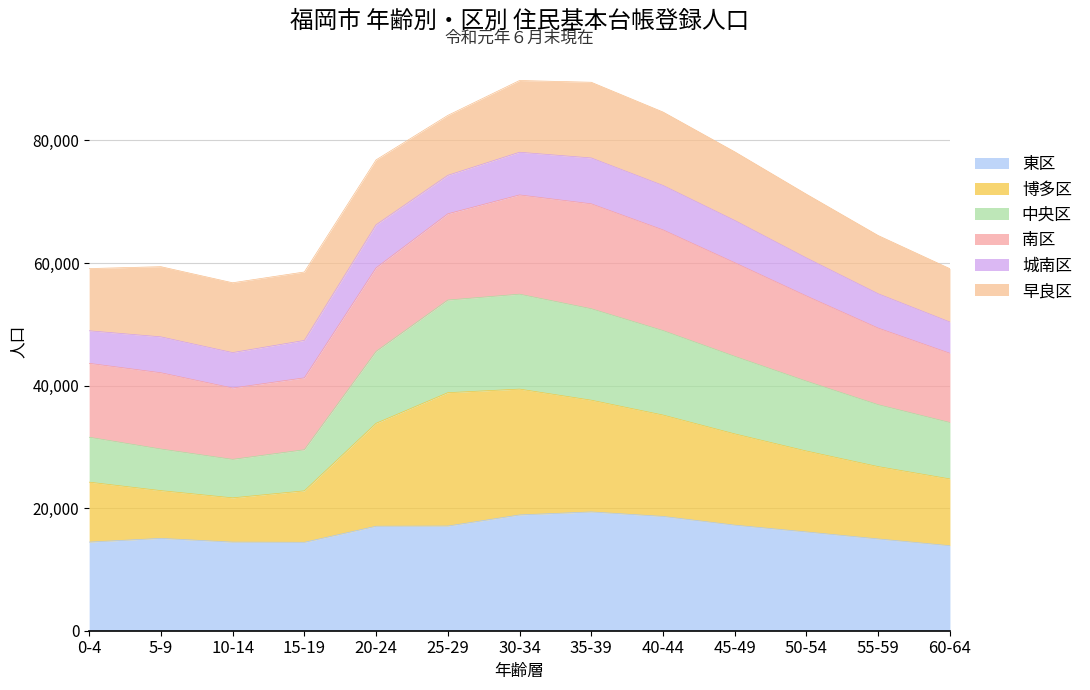

Between 40-44 and 50-54, which is larger?

40-44